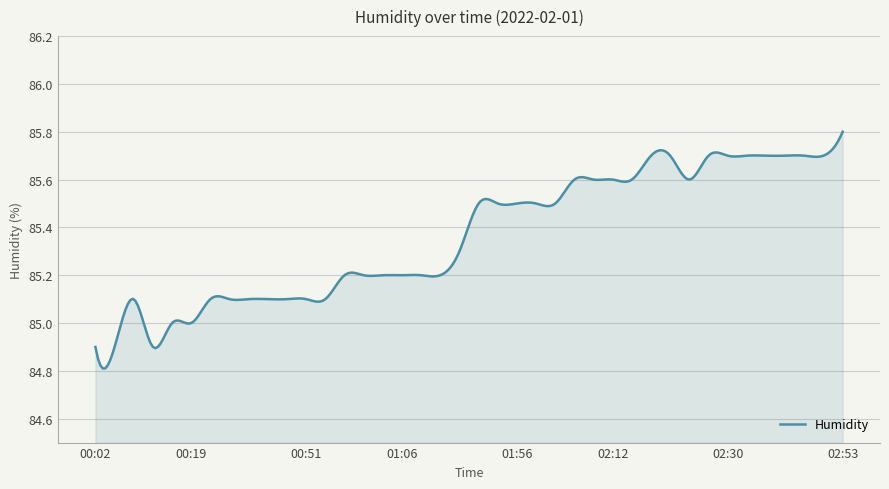

What is the difference between the maximum and minimum values?

1.0